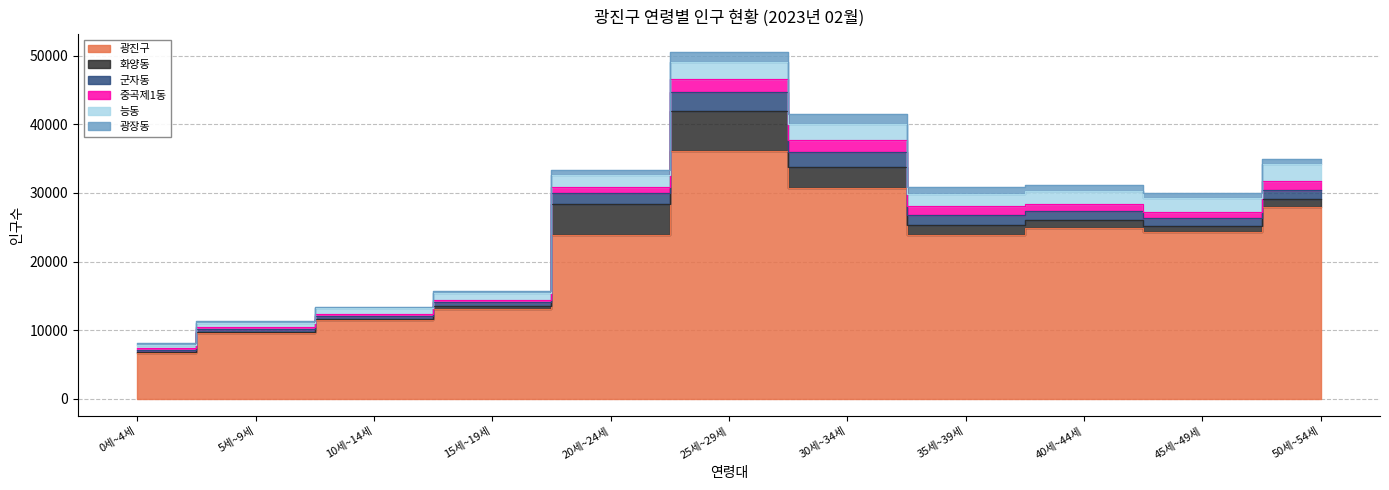

What is the sum of all 화양동 values?

19265